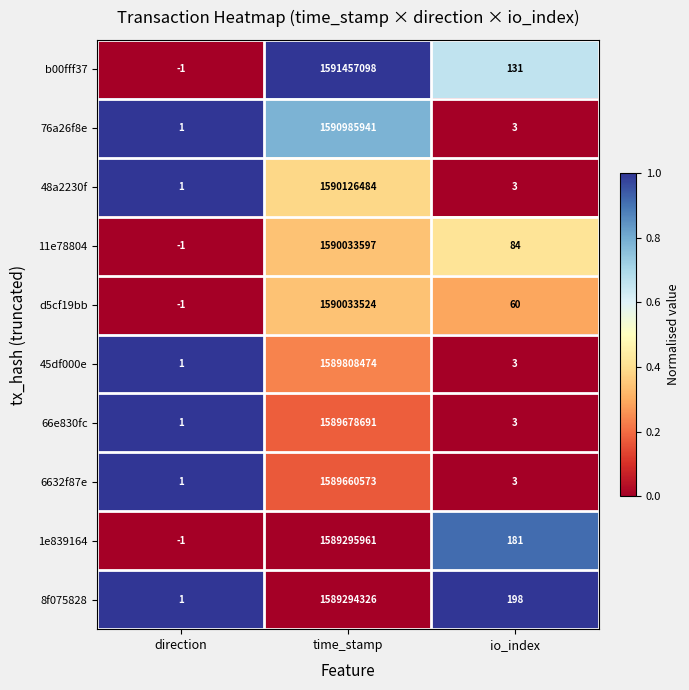

Which series has the largest total across all categories?

b00fff37